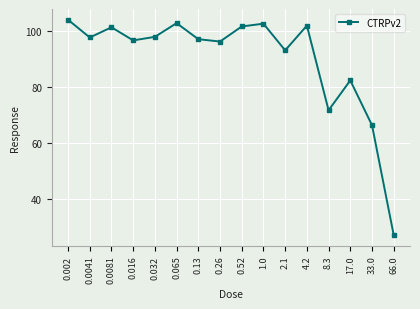

Which category has the highest value across all series?

0.002